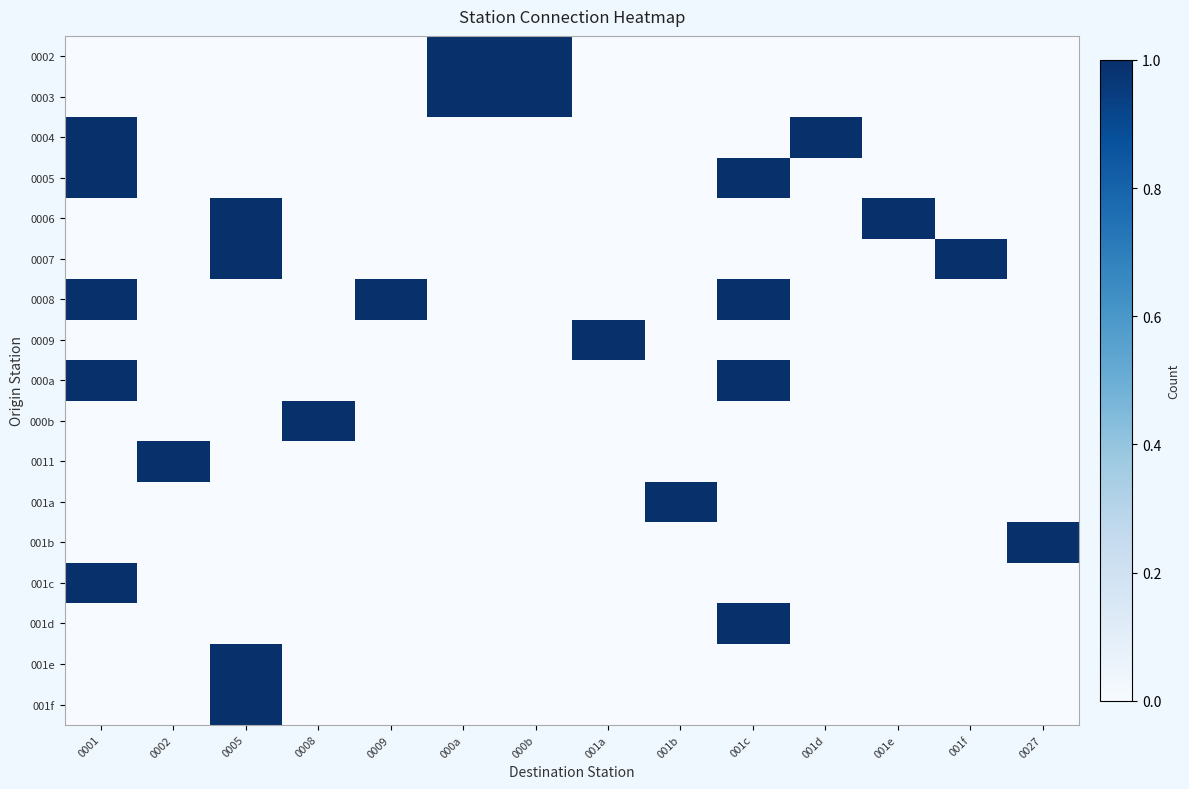

Reading left to right, extract all data points from this chart.

0002: 0001=0	0002=0	0005=0	0008=0	0009=0	000a=1	000b=1	001a=0	001b=0	001c=0	001d=0	001e=0	001f=0	0027=0
0003: 0001=0	0002=0	0005=0	0008=0	0009=0	000a=1	000b=1	001a=0	001b=0	001c=0	001d=0	001e=0	001f=0	0027=0
0004: 0001=1	0002=0	0005=0	0008=0	0009=0	000a=0	000b=0	001a=0	001b=0	001c=0	001d=1	001e=0	001f=0	0027=0
0005: 0001=1	0002=0	0005=0	0008=0	0009=0	000a=0	000b=0	001a=0	001b=0	001c=1	001d=0	001e=0	001f=0	0027=0
0006: 0001=0	0002=0	0005=1	0008=0	0009=0	000a=0	000b=0	001a=0	001b=0	001c=0	001d=0	001e=1	001f=0	0027=0
0007: 0001=0	0002=0	0005=1	0008=0	0009=0	000a=0	000b=0	001a=0	001b=0	001c=0	001d=0	001e=0	001f=1	0027=0
0008: 0001=1	0002=0	0005=0	0008=0	0009=1	000a=0	000b=0	001a=0	001b=0	001c=1	001d=0	001e=0	001f=0	0027=0
0009: 0001=0	0002=0	0005=0	0008=0	0009=0	000a=0	000b=0	001a=1	001b=0	001c=0	001d=0	001e=0	001f=0	0027=0
000a: 0001=1	0002=0	0005=0	0008=0	0009=0	000a=0	000b=0	001a=0	001b=0	001c=1	001d=0	001e=0	001f=0	0027=0
000b: 0001=0	0002=0	0005=0	0008=1	0009=0	000a=0	000b=0	001a=0	001b=0	001c=0	001d=0	001e=0	001f=0	0027=0
0011: 0001=0	0002=1	0005=0	0008=0	0009=0	000a=0	000b=0	001a=0	001b=0	001c=0	001d=0	001e=0	001f=0	0027=0
001a: 0001=0	0002=0	0005=0	0008=0	0009=0	000a=0	000b=0	001a=0	001b=1	001c=0	001d=0	001e=0	001f=0	0027=0
001b: 0001=0	0002=0	0005=0	0008=0	0009=0	000a=0	000b=0	001a=0	001b=0	001c=0	001d=0	001e=0	001f=0	0027=1
001c: 0001=1	0002=0	0005=0	0008=0	0009=0	000a=0	000b=0	001a=0	001b=0	001c=0	001d=0	001e=0	001f=0	0027=0
001d: 0001=0	0002=0	0005=0	0008=0	0009=0	000a=0	000b=0	001a=0	001b=0	001c=1	001d=0	001e=0	001f=0	0027=0
001e: 0001=0	0002=0	0005=1	0008=0	0009=0	000a=0	000b=0	001a=0	001b=0	001c=0	001d=0	001e=0	001f=0	0027=0
001f: 0001=0	0002=0	0005=1	0008=0	0009=0	000a=0	000b=0	001a=0	001b=0	001c=0	001d=0	001e=0	001f=0	0027=0